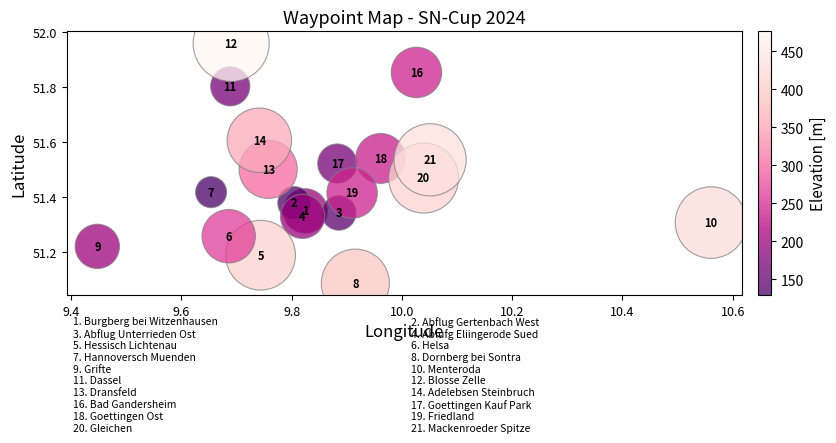

What is the range of X values (max minus min)?

1.1